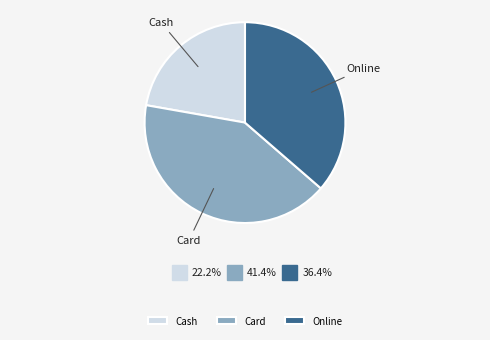

Is the sum of Card and Cash greater than half?

Yes